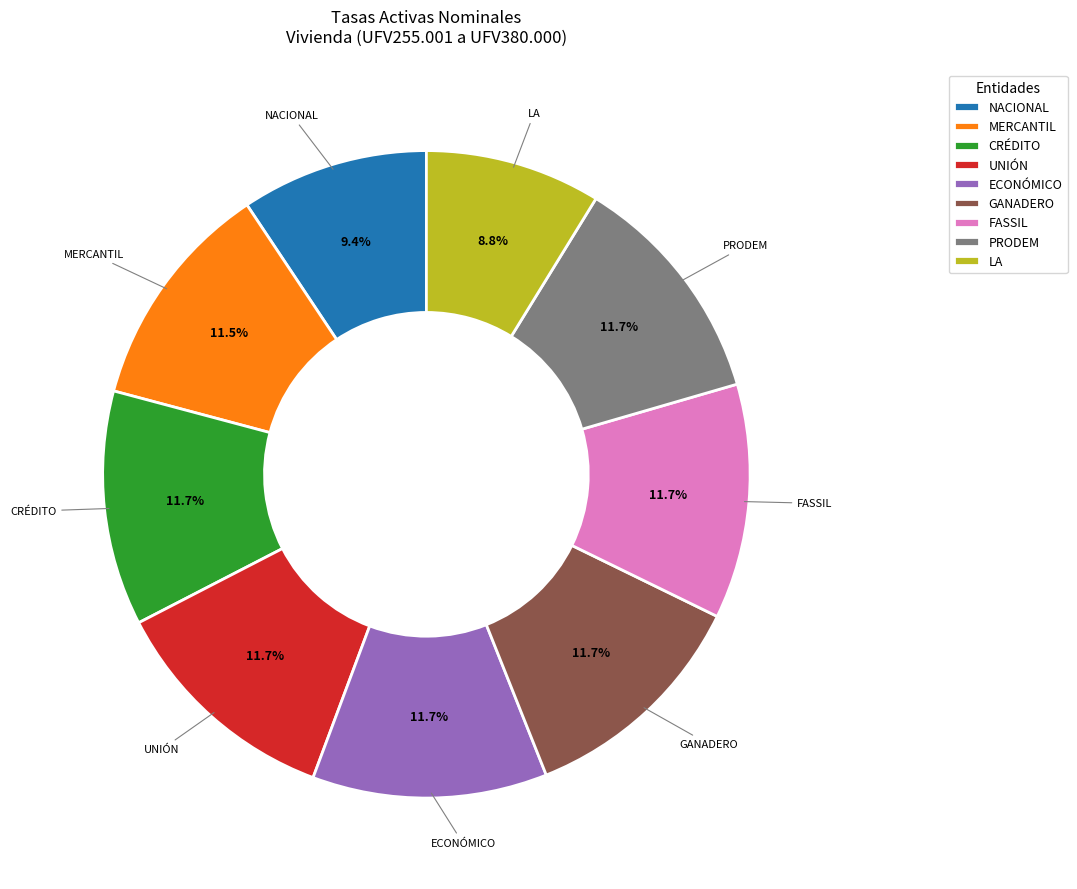

To the nearest percent, what is the difference between the largest and smallest slice percentages?

3%